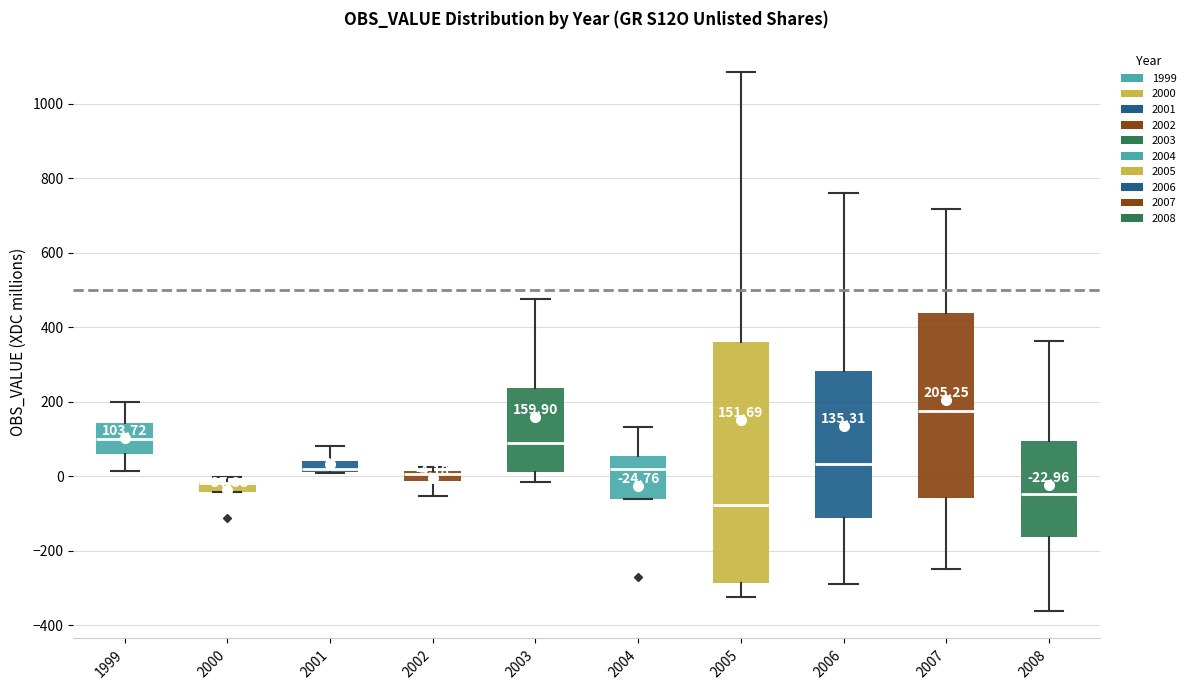

Comparing the boxes themselves (not the whiskers), which one is the tallest?

2005